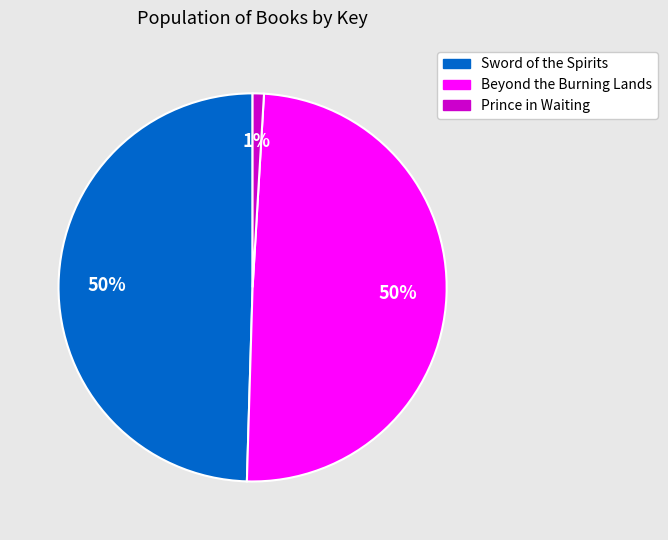

To the nearest percent, what is the difference between the largest and smallest slice percentages?

49%